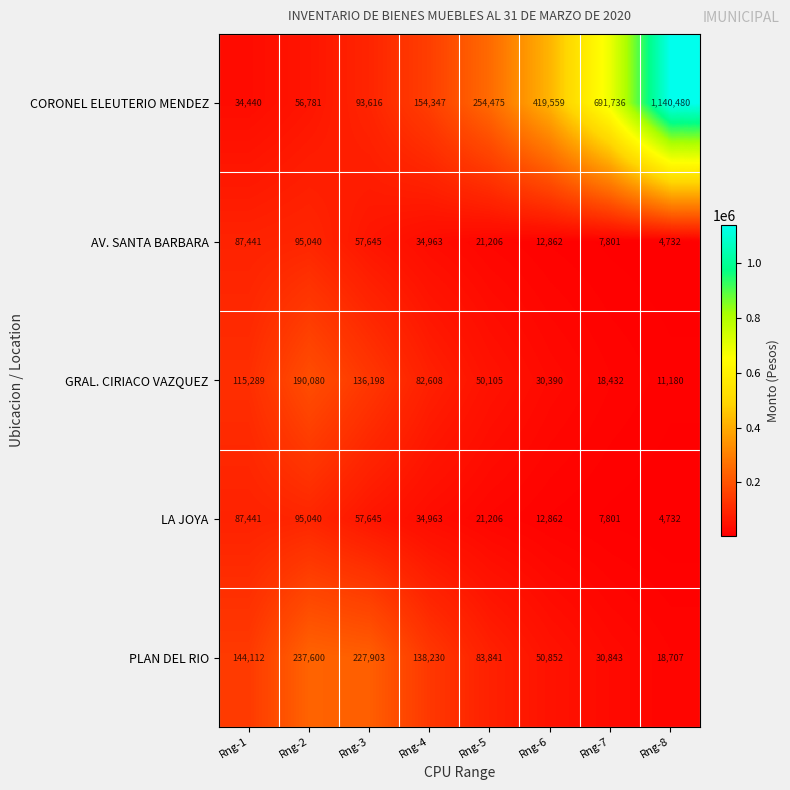

At which category is the sum across all series the highest?

Rng-8